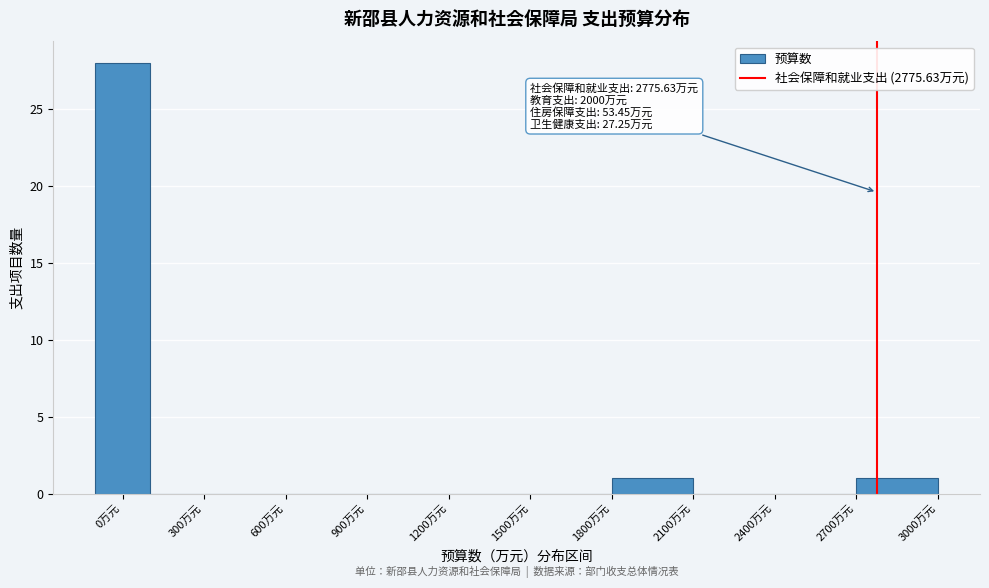

Over which range of the x-axis is the bar tallest?

-100 to 100